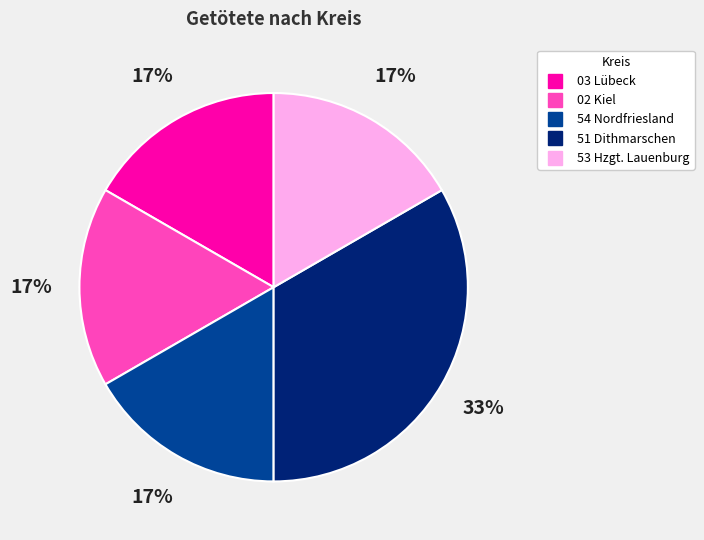

How many slices are in this pie chart?

5